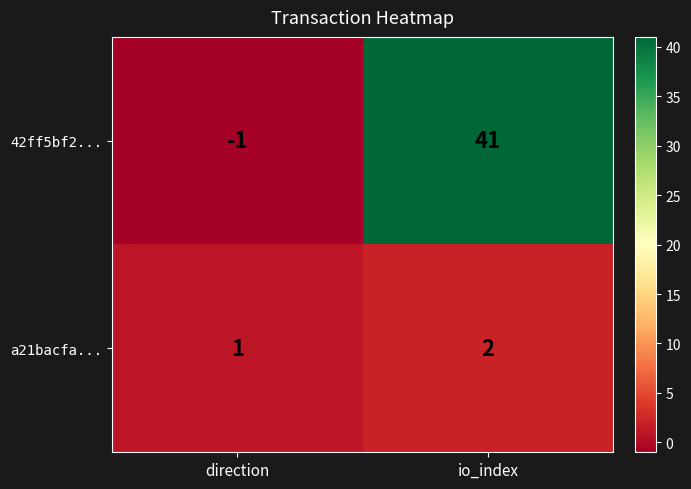

What is the sum of the a21bacfa... values at direction and io_index?

3